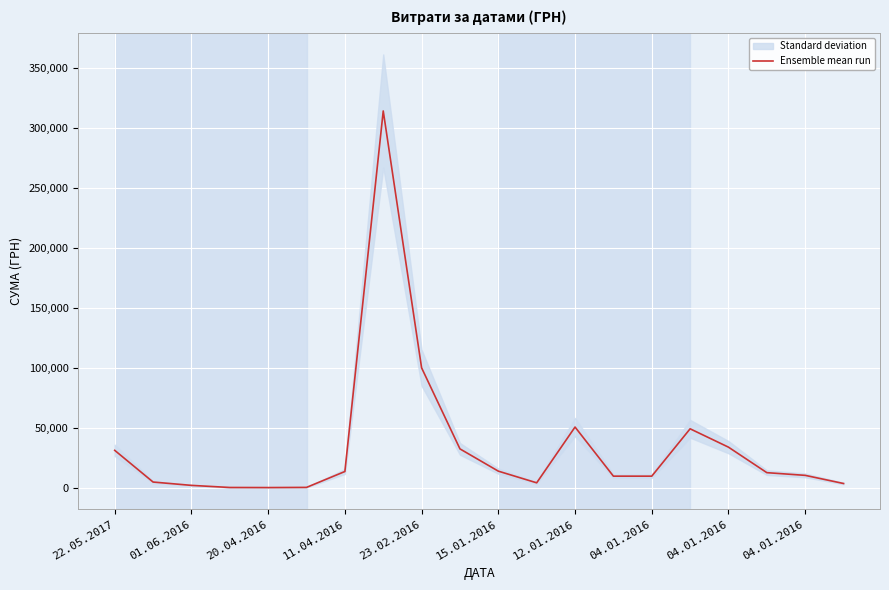

Is it true that the value at 12 is 68941.5?

False